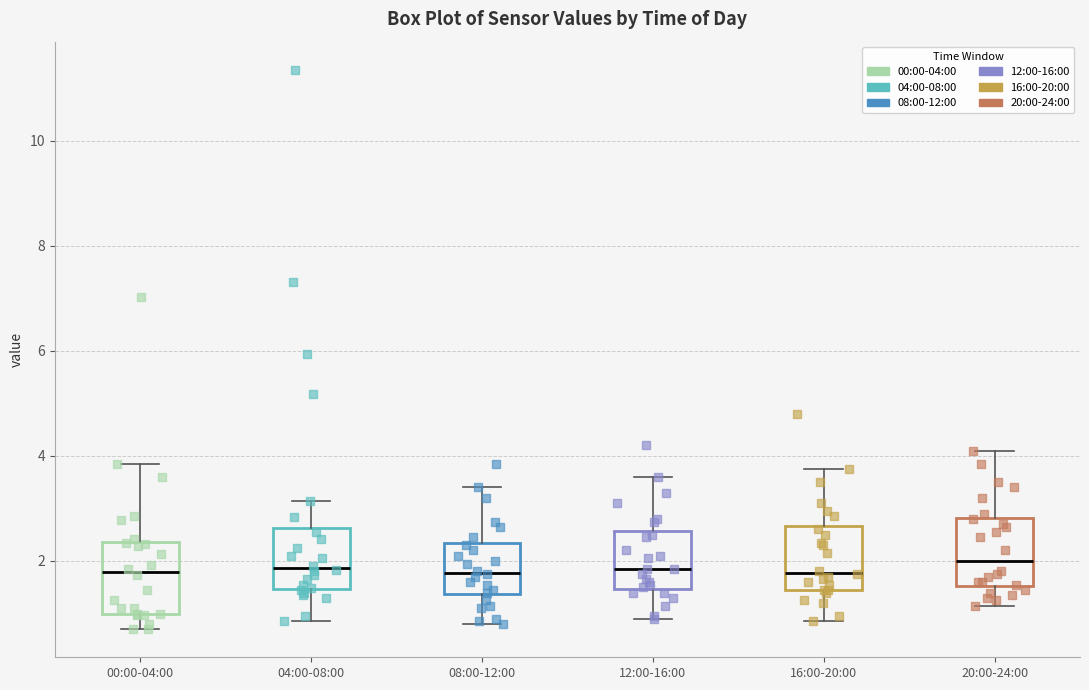

Reading left to right, read every box against the y-axis: the position of its median line, the range the box covers, and the ends of its whiskers. The values are not printed on the chart, so give them approximately, as read against the axis.

00:00-04:00: median 1.8, box 1.0 to 2.4, whiskers 0.8 to 3.8
04:00-08:00: median 1.8, box 1.4 to 2.6, whiskers 0.8 to 3.2
08:00-12:00: median 1.8, box 1.4 to 2.4, whiskers 0.8 to 3.4
12:00-16:00: median 1.8, box 1.4 to 2.6, whiskers 1.0 to 3.6
16:00-20:00: median 1.8, box 1.4 to 2.6, whiskers 0.8 to 3.8
20:00-24:00: median 2.0, box 1.6 to 2.8, whiskers 1.2 to 4.2